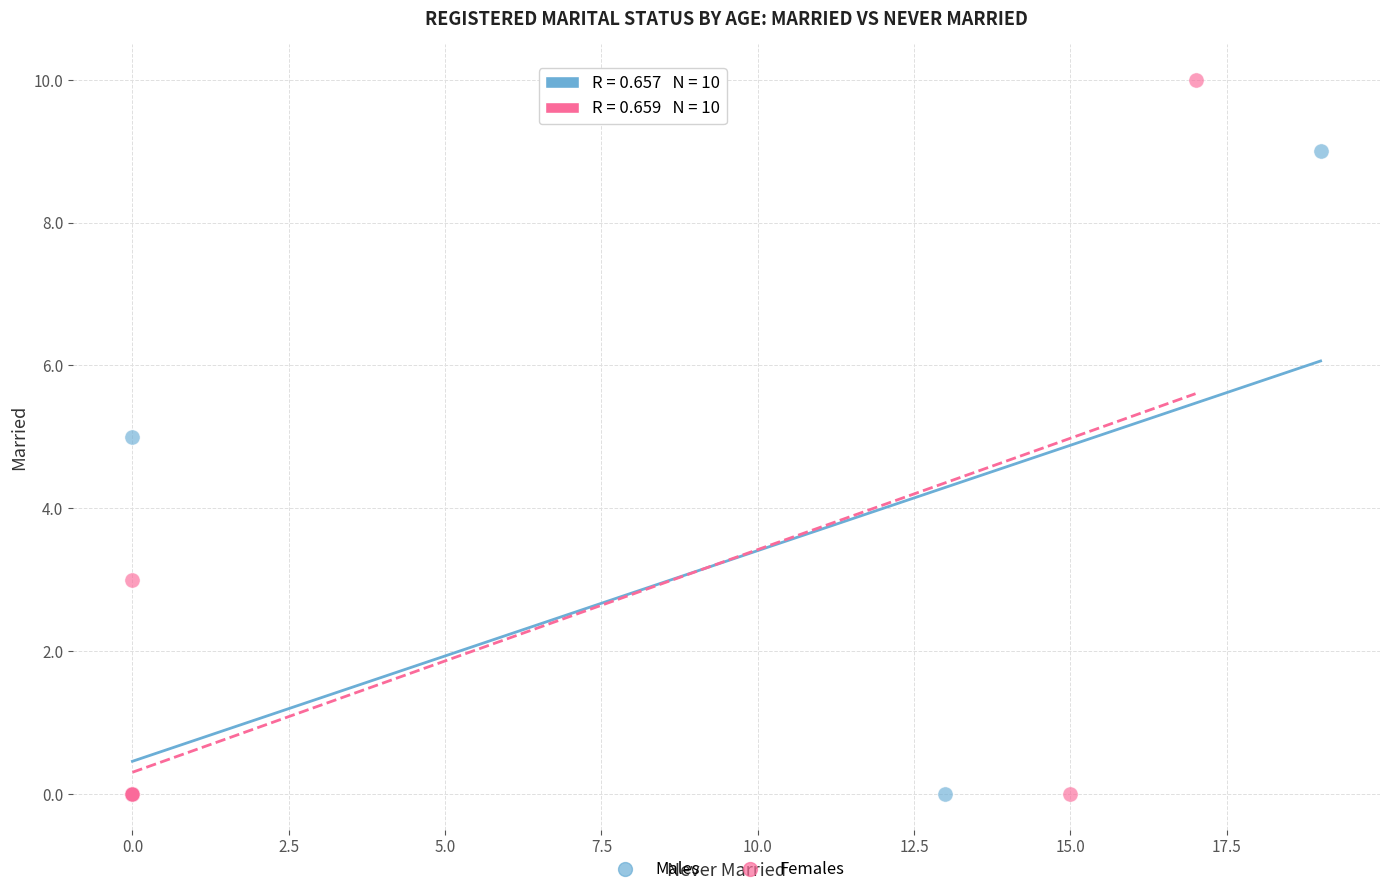

What are all the series names shown in the legend?

Males, Females